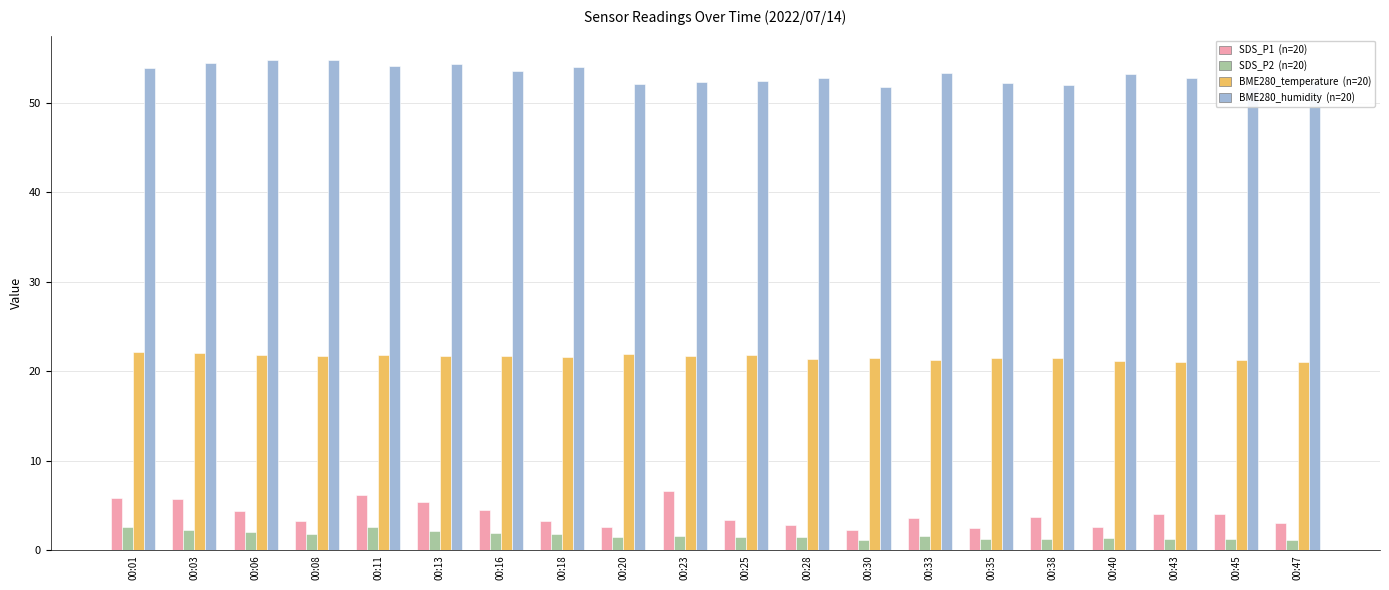

What is the spread (max minus min) of values at 00:25?

51.0